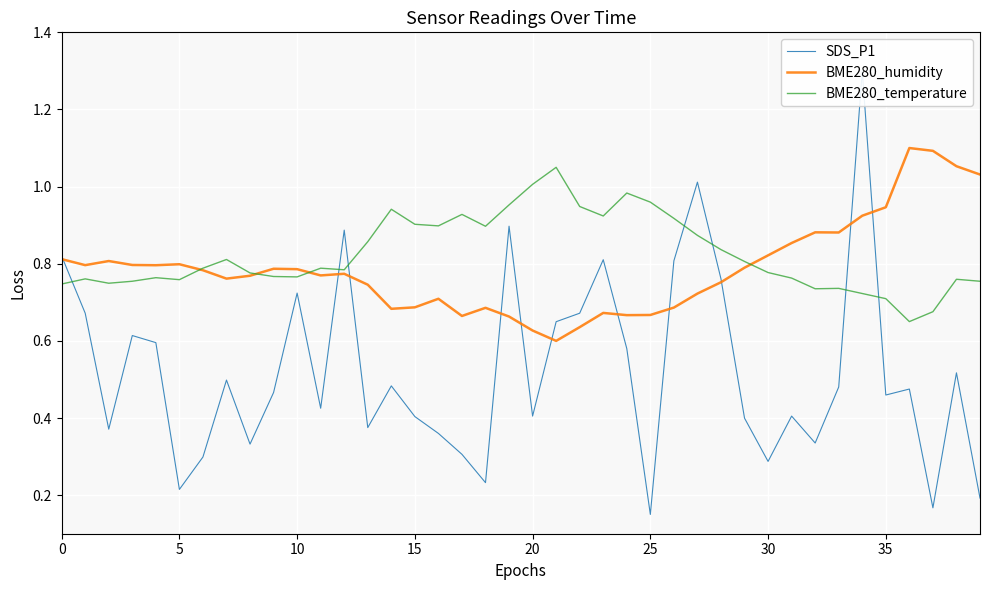

Rank the series by their maximum value, from highest to lowest.

SDS_P1, BME280_humidity, BME280_temperature